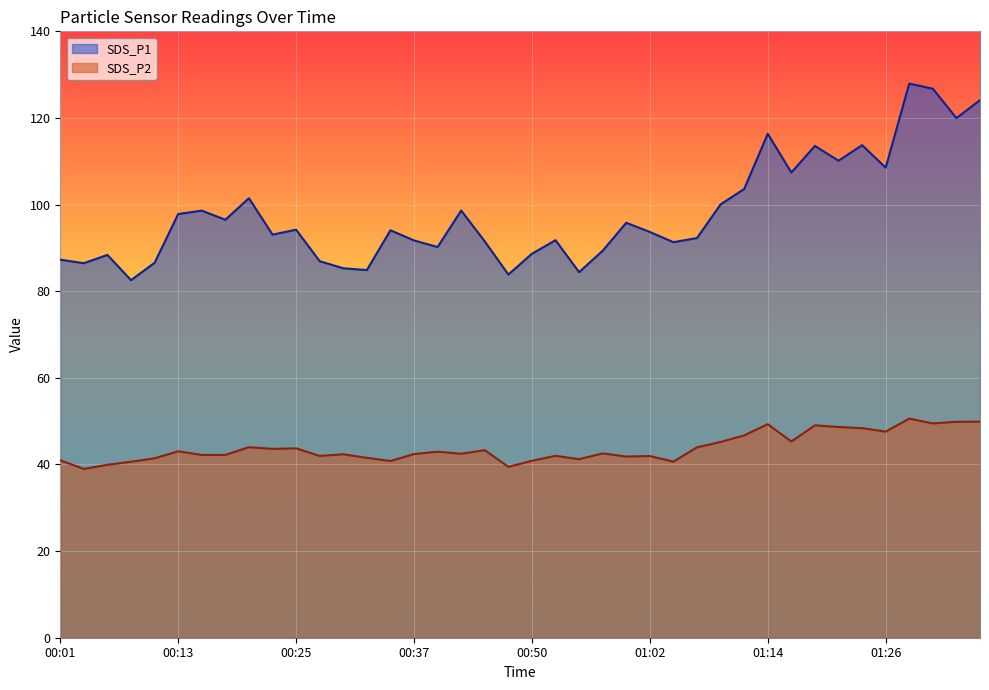

Which has a higher value, 01:24 or 01:33?

01:33